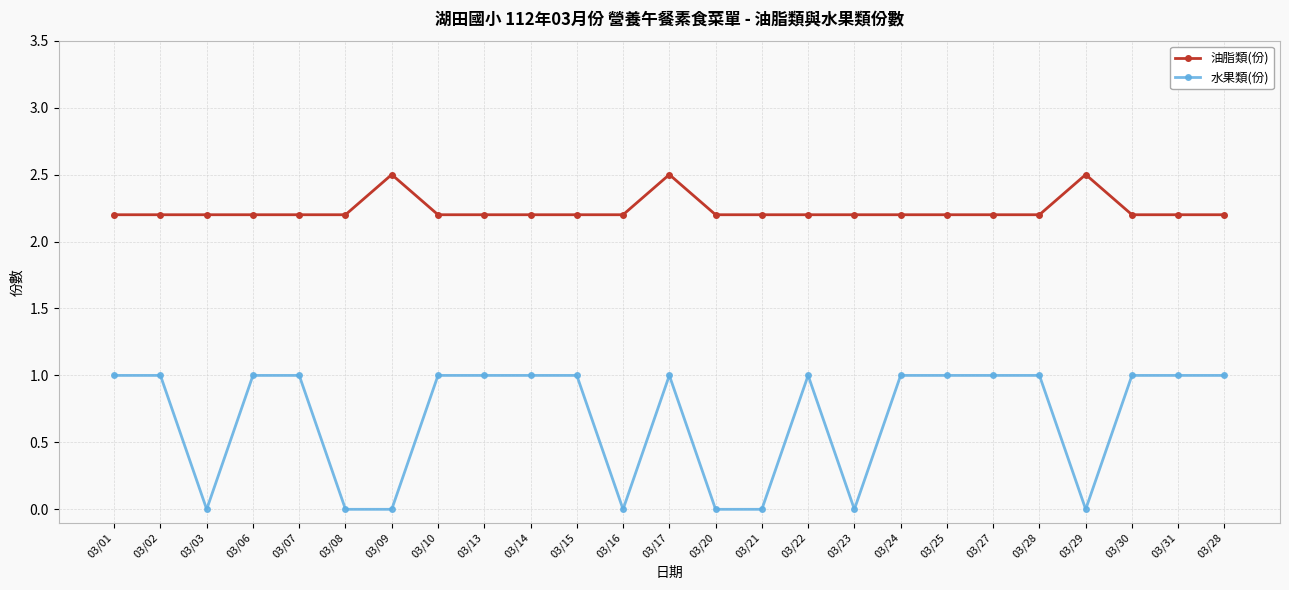

What is the total value across all series at 03/20?

2.2